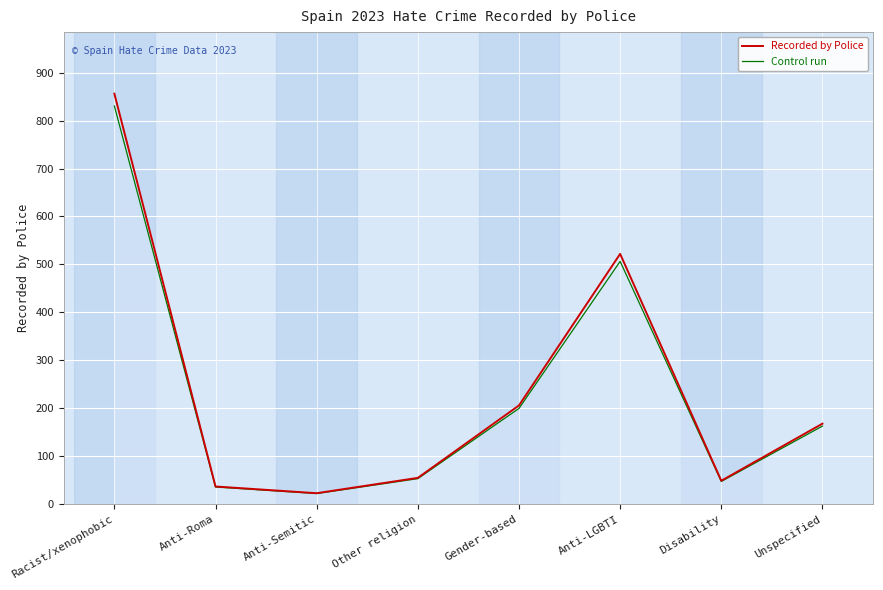

The Control run series shows 53.4 at Other religion. True or false?

True